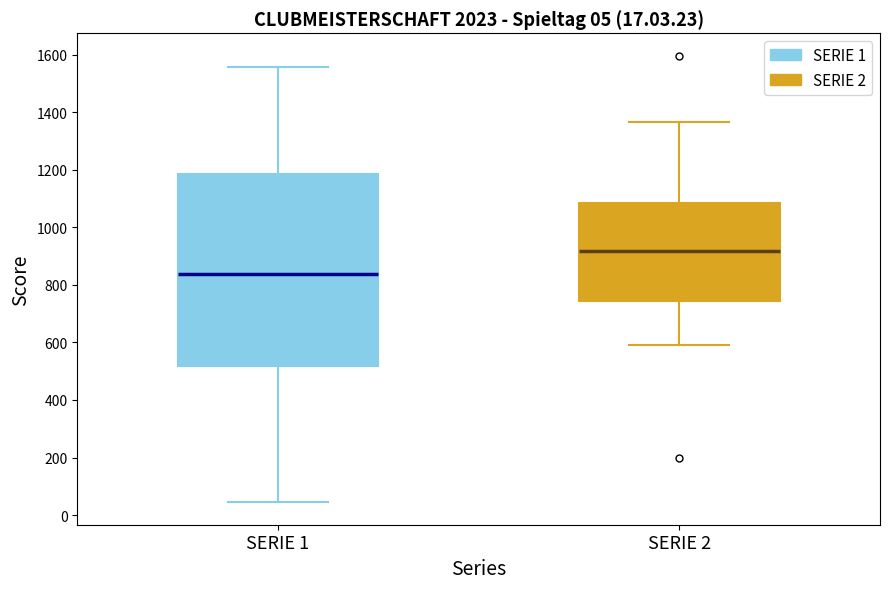

Comparing the boxes themselves (not the whiskers), which one is the tallest?

SERIE 1